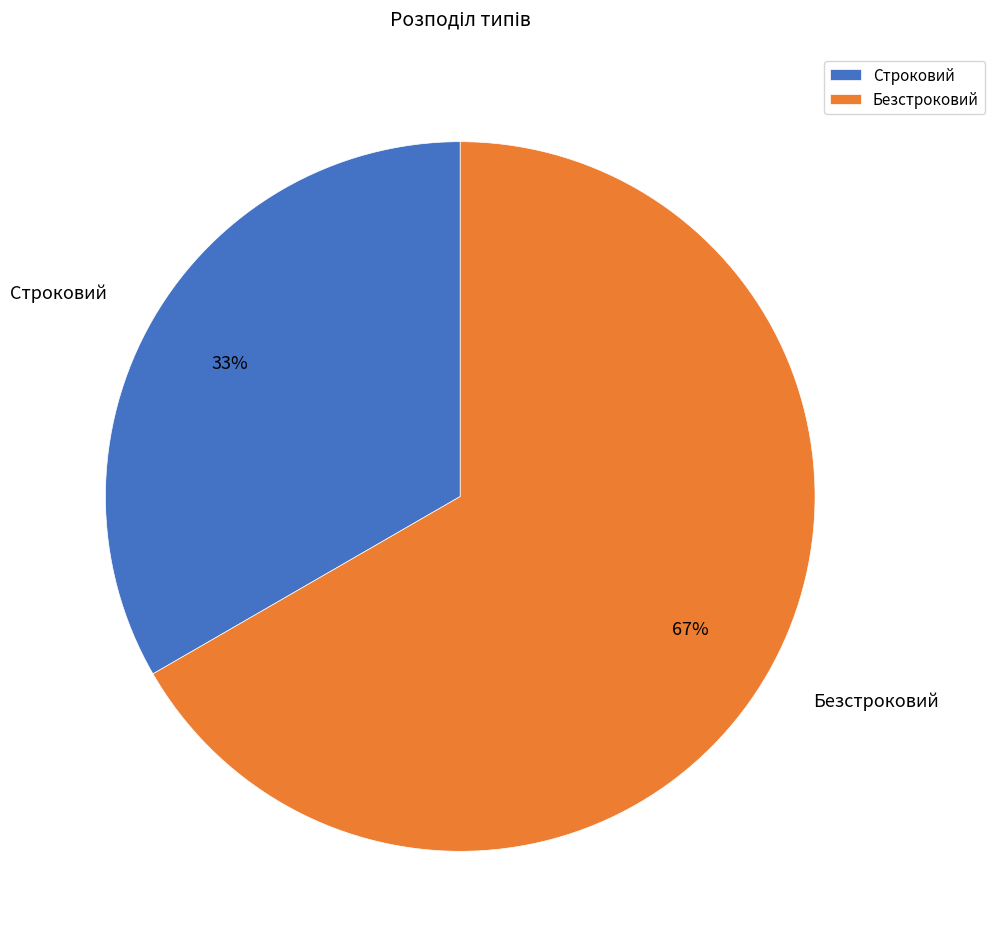

Rank the categories by value from lowest to highest.

Строковий, Безстроковий